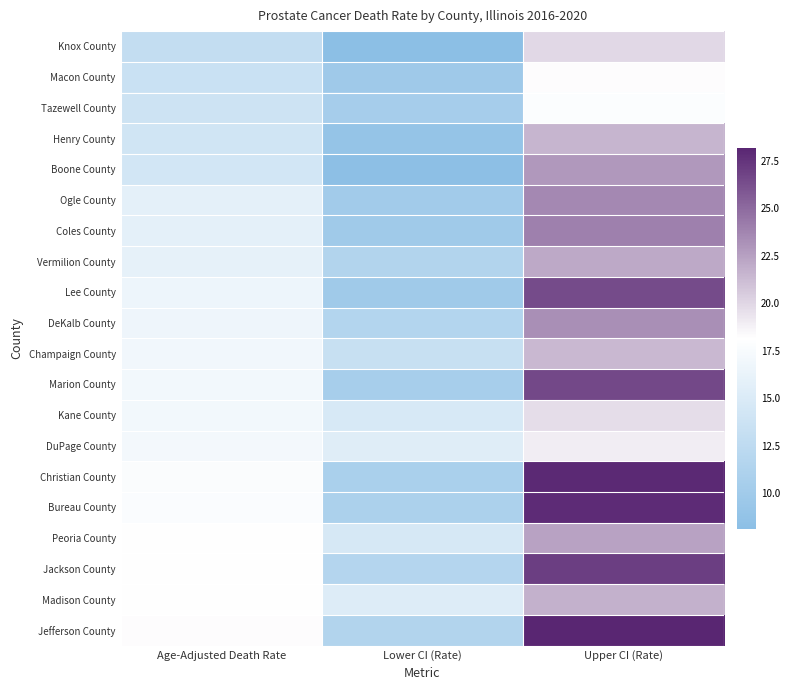

Reading left to right, list all the values displayed in this chart.

Knox County: Age-Adjusted Death Rate=12.9	Lower CI (Rate)=8.1	Upper CI (Rate)=19.9
Macon County: Age-Adjusted Death Rate=13.5	Lower CI (Rate)=9.8	Upper CI (Rate)=18.3
Tazewell County: Age-Adjusted Death Rate=13.8	Lower CI (Rate)=10.4	Upper CI (Rate)=17.9
Henry County: Age-Adjusted Death Rate=14.1	Lower CI (Rate)=8.9	Upper CI (Rate)=21.6
Boone County: Age-Adjusted Death Rate=14.3	Lower CI (Rate)=8.2	Upper CI (Rate)=22.9
Ogle County: Age-Adjusted Death Rate=15.8	Lower CI (Rate)=10.1	Upper CI (Rate)=23.6
Coles County: Age-Adjusted Death Rate=15.8	Lower CI (Rate)=9.9	Upper CI (Rate)=24.0
Vermilion County: Age-Adjusted Death Rate=16.0	Lower CI (Rate)=11.4	Upper CI (Rate)=22.1
Lee County: Age-Adjusted Death Rate=16.6	Lower CI (Rate)=9.9	Upper CI (Rate)=26.4
DeKalb County: Age-Adjusted Death Rate=16.7	Lower CI (Rate)=11.6	Upper CI (Rate)=23.3
Champaign County: Age-Adjusted Death Rate=17.0	Lower CI (Rate)=13.3	Upper CI (Rate)=21.4
Marion County: Age-Adjusted Death Rate=17.1	Lower CI (Rate)=10.5	Upper CI (Rate)=26.6
Kane County: Age-Adjusted Death Rate=17.1	Lower CI (Rate)=14.7	Upper CI (Rate)=19.7
DuPage County: Age-Adjusted Death Rate=17.2	Lower CI (Rate)=15.4	Upper CI (Rate)=19.0
Christian County: Age-Adjusted Death Rate=17.7	Lower CI (Rate)=10.8	Upper CI (Rate)=28.0
Bureau County: Age-Adjusted Death Rate=17.8	Lower CI (Rate)=11.0	Upper CI (Rate)=27.9
Peoria County: Age-Adjusted Death Rate=18.2	Lower CI (Rate)=14.6	Upper CI (Rate)=22.4
Jackson County: Age-Adjusted Death Rate=18.2	Lower CI (Rate)=11.7	Upper CI (Rate)=27.1
Madison County: Age-Adjusted Death Rate=18.2	Lower CI (Rate)=15.2	Upper CI (Rate)=21.7
Jefferson County: Age-Adjusted Death Rate=18.3	Lower CI (Rate)=11.4	Upper CI (Rate)=28.2